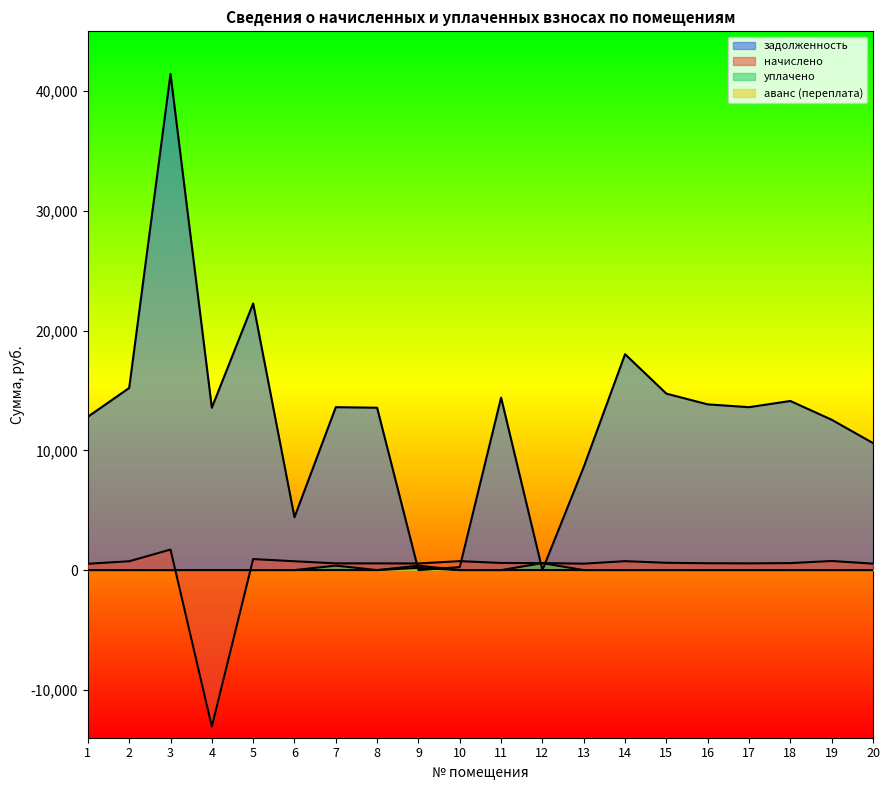

At which category does the chart reach its peak across all series?

3